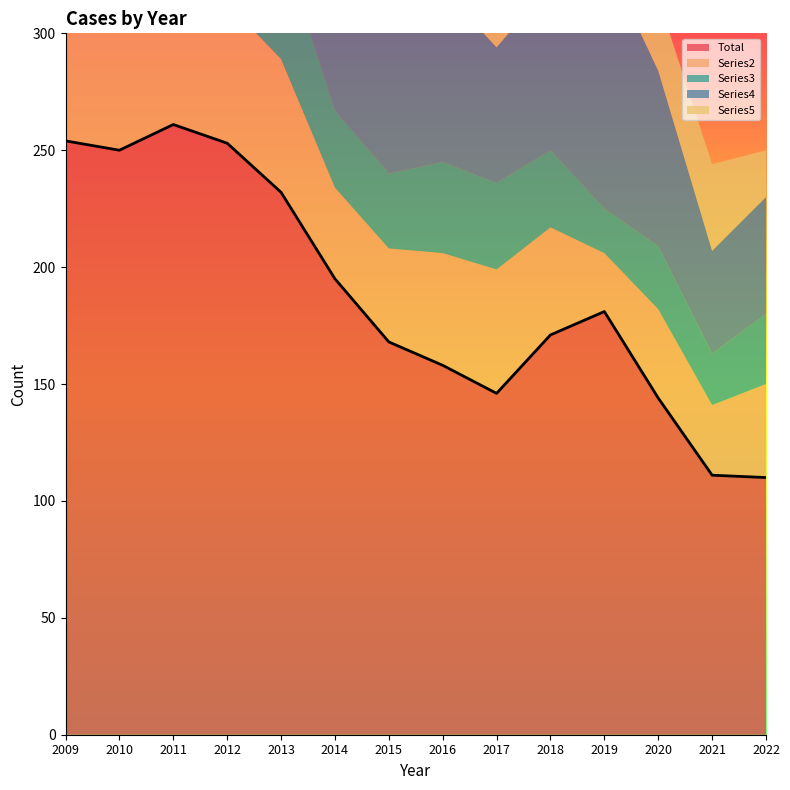

Is it true that Total equals 111 at 2014?

False